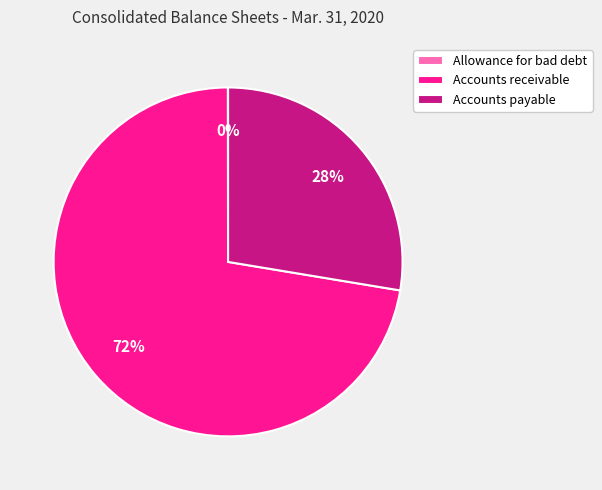

To the nearest percent, what is the average slice percentage?

33%